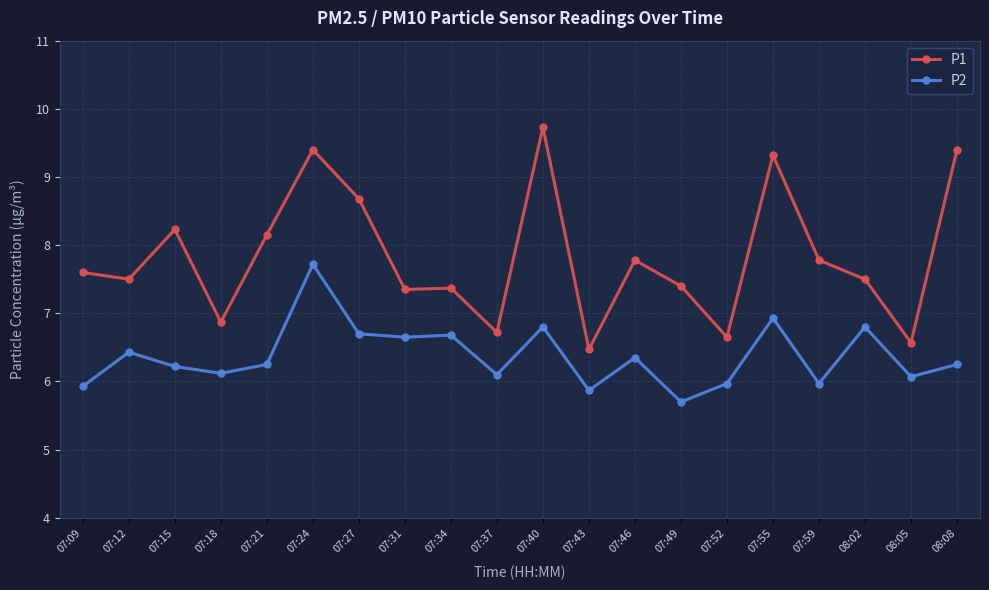

The P2 series shows 6.7 at 07:34. True or false?

True